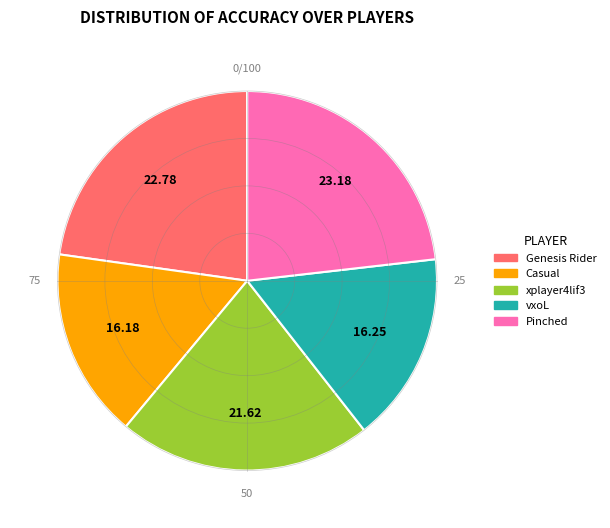

Which has a higher value, vxoL or Genesis Rider?

Genesis Rider